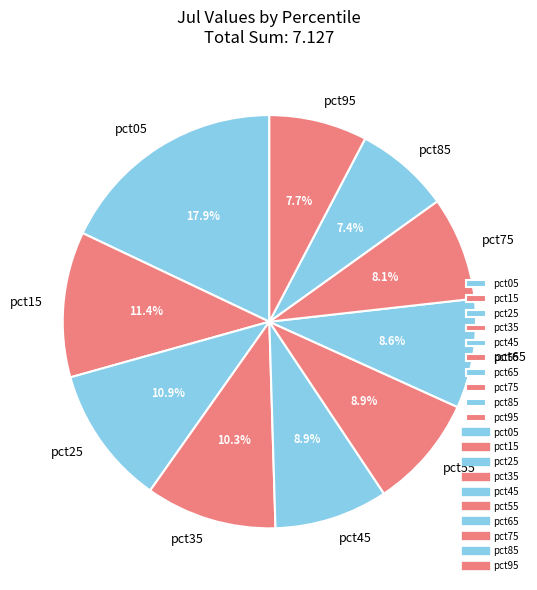

Does pct85 account for over 50% of the chart?

No